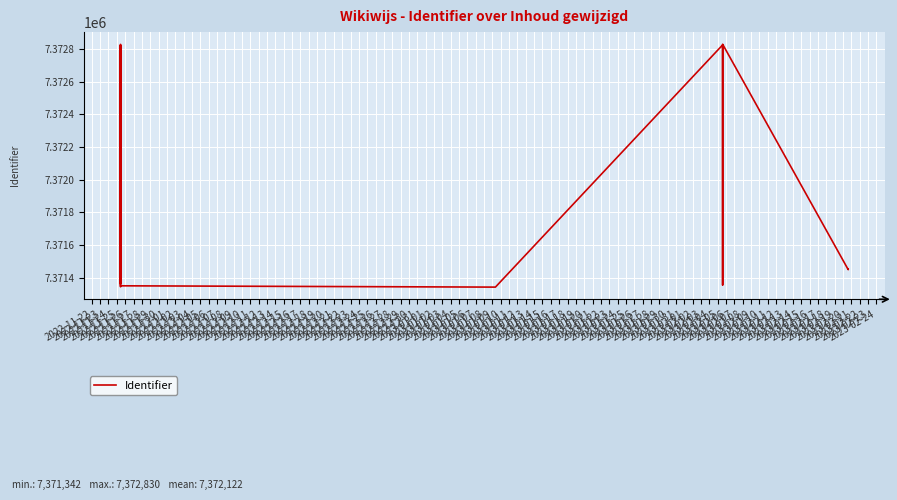

Does the chart display data point markers on the line(s)?

No